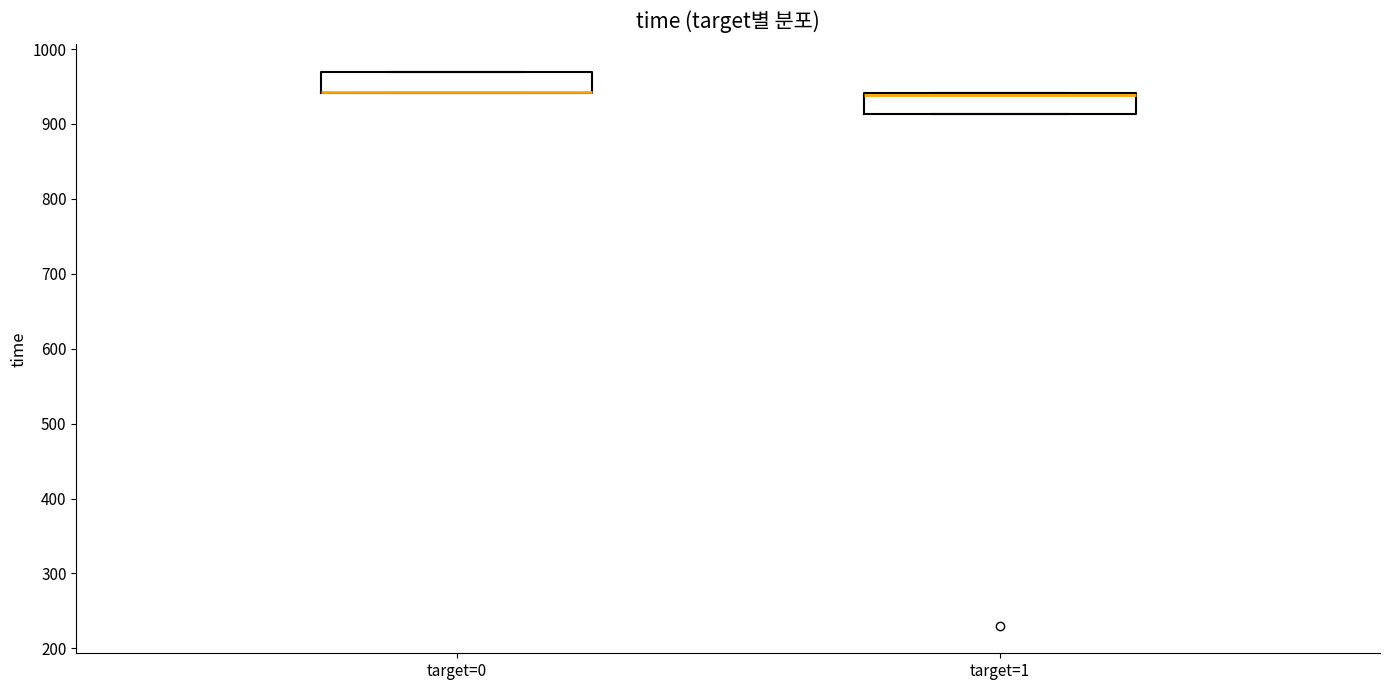

Reading left to right, read every box against the y-axis: the position of its median line, the range the box covers, and the ends of its whiskers. The values are not printed on the chart, so give them approximately, as read against the axis.

target=0: median 940 (drawn on the box's lower edge), box 940 to 970, whiskers 940 to 970
target=1: median 940 (drawn on the box's upper edge), box 910 to 940, whiskers 910 to 940